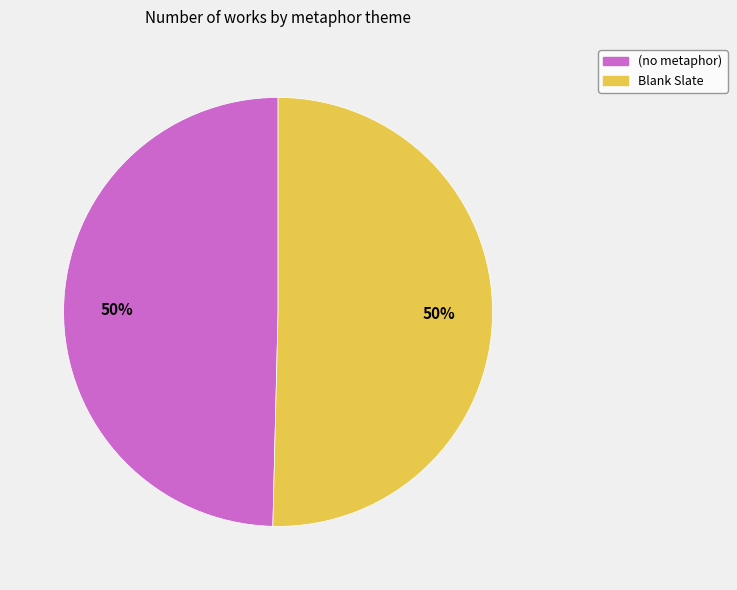

To the nearest percent, what is the combined percentage of (no metaphor) and Blank Slate?

100%